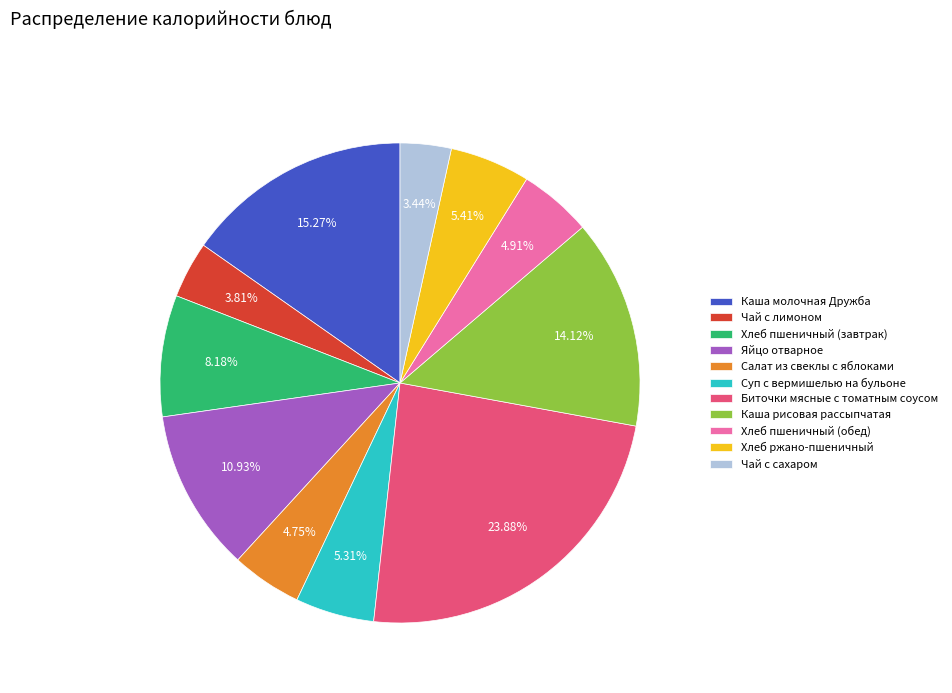

What is the ratio of the value at Чай с лимоном to the value at Яйцо отварное?

0.3